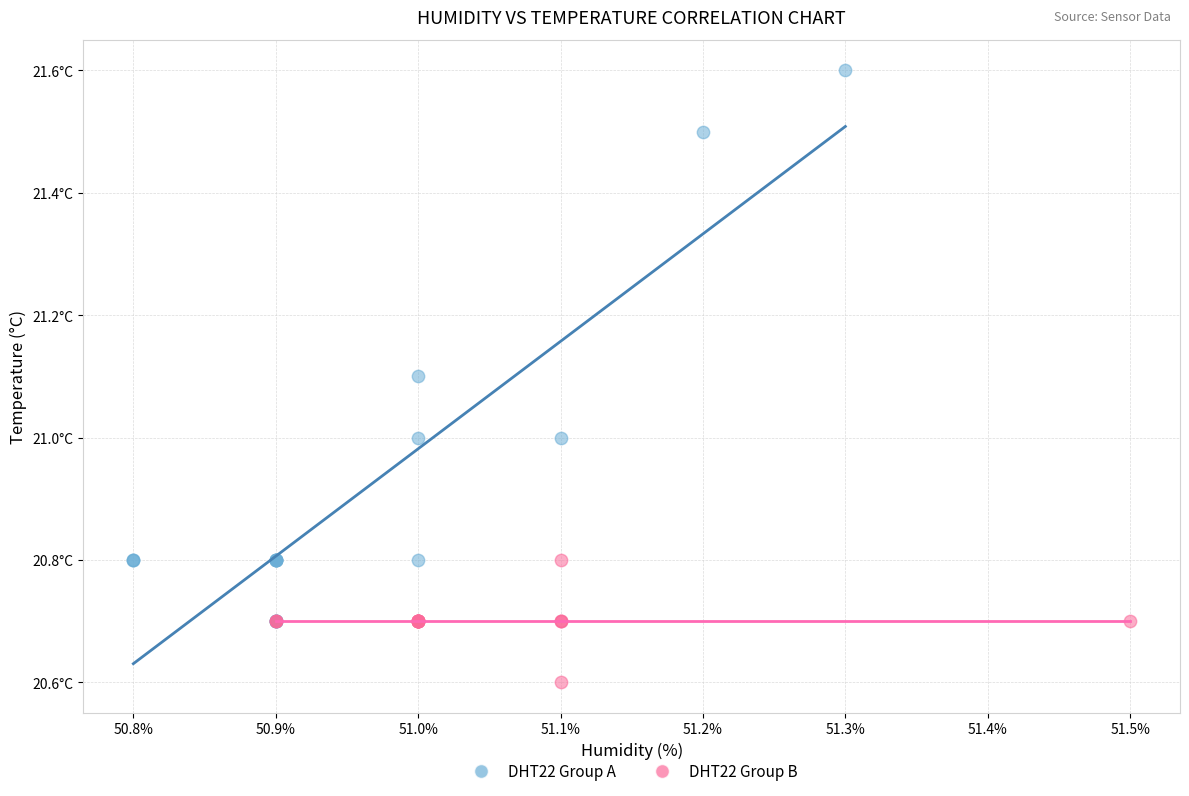

What are all the series names shown in the legend?

DHT22 Group A, DHT22 Group B